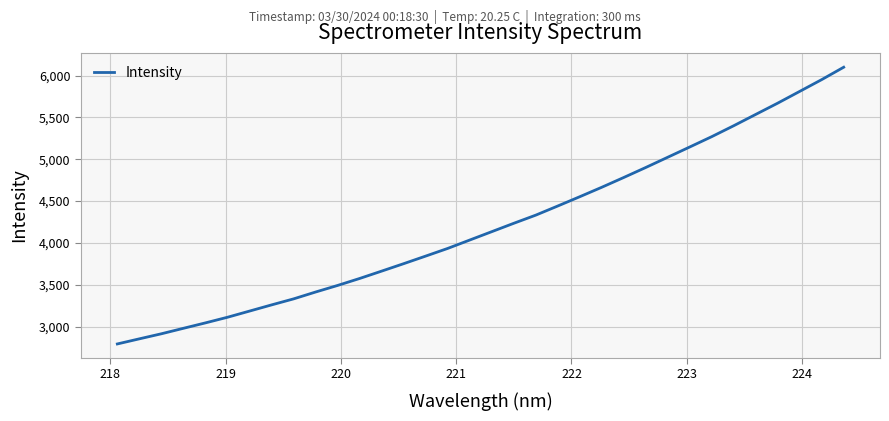

True or false: there are more than 1 points higher than both neighbors.

False